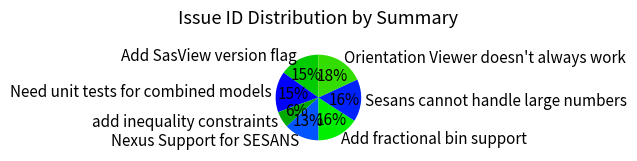

Does Sesans cannot handle large numbers account for over 50% of the chart?

No